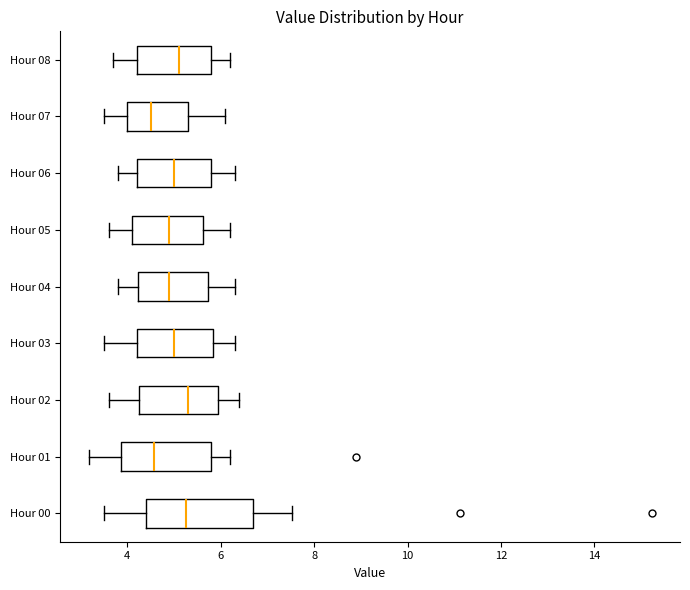

Reading bottom to top, transcribe this box plot: for each box, give where its median line is, the range the box spans, and where its two whiskers end, as read against the x-axis. The values are not printed on the chart, so give them approximately, as read against the axis.

Hour 00: median 5.2, box 4.4 to 6.6, whiskers 3.6 to 7.6
Hour 01: median 4.6, box 3.8 to 5.8, whiskers 3.2 to 6.2
Hour 02: median 5.4, box 4.2 to 6.0, whiskers 3.6 to 6.4
Hour 03: median 5.0, box 4.2 to 5.8, whiskers 3.6 to 6.4
Hour 04: median 5.0, box 4.2 to 5.8, whiskers 3.8 to 6.4
Hour 05: median 5.0, box 4.2 to 5.6, whiskers 3.6 to 6.2
Hour 06: median 5.0, box 4.2 to 5.8, whiskers 3.8 to 6.4
Hour 07: median 4.6, box 4.0 to 5.4, whiskers 3.6 to 6.2
Hour 08: median 5.2, box 4.2 to 5.8, whiskers 3.8 to 6.2